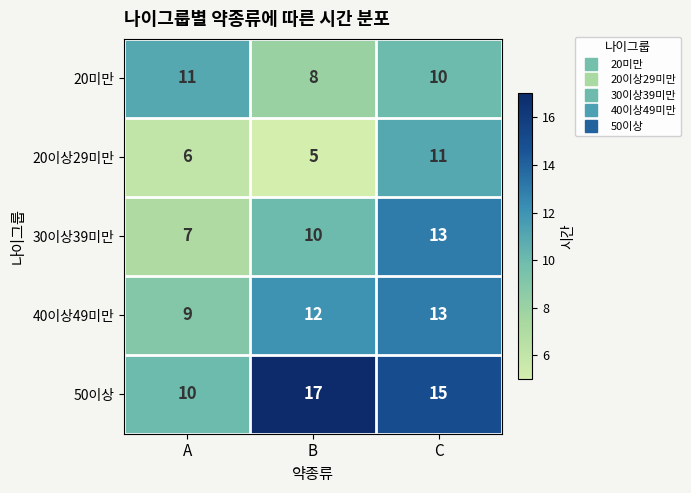

What is the difference between the maximum and minimum values in the 20미만 series?

3